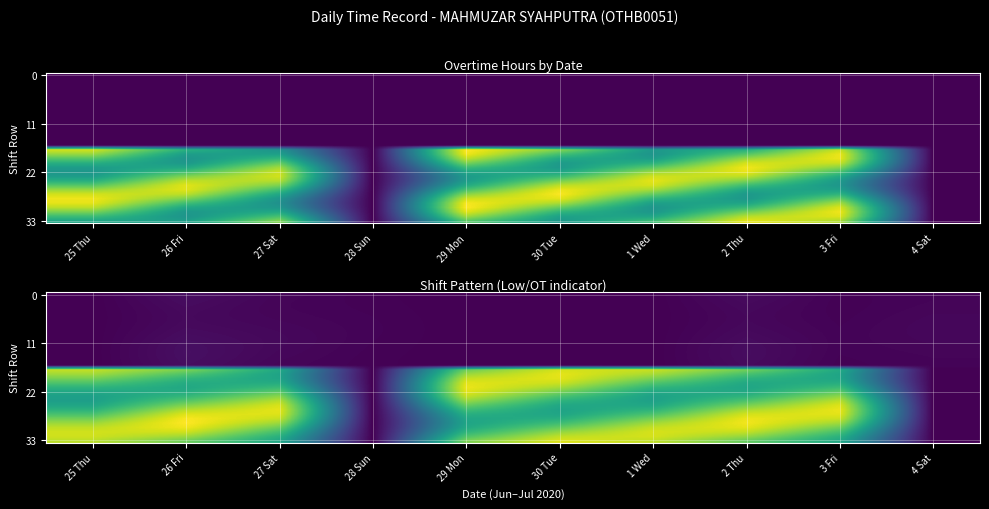

What is the difference between the 11 values at 27 Sat and 3 Fri?

0.2